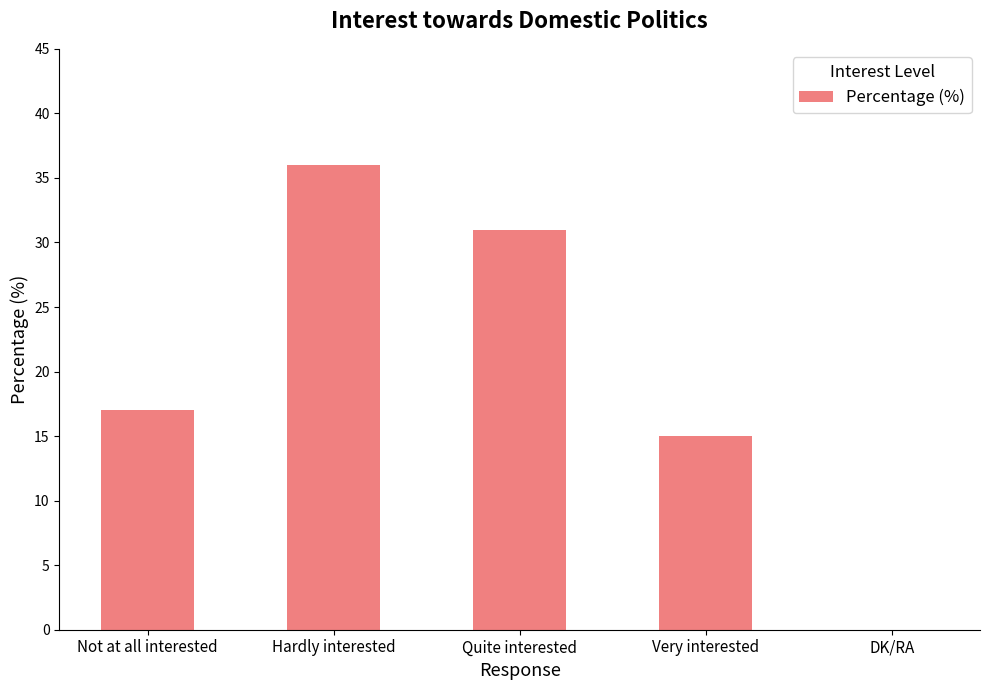

What is the change in value from Hardly interested to Quite interested?

-5